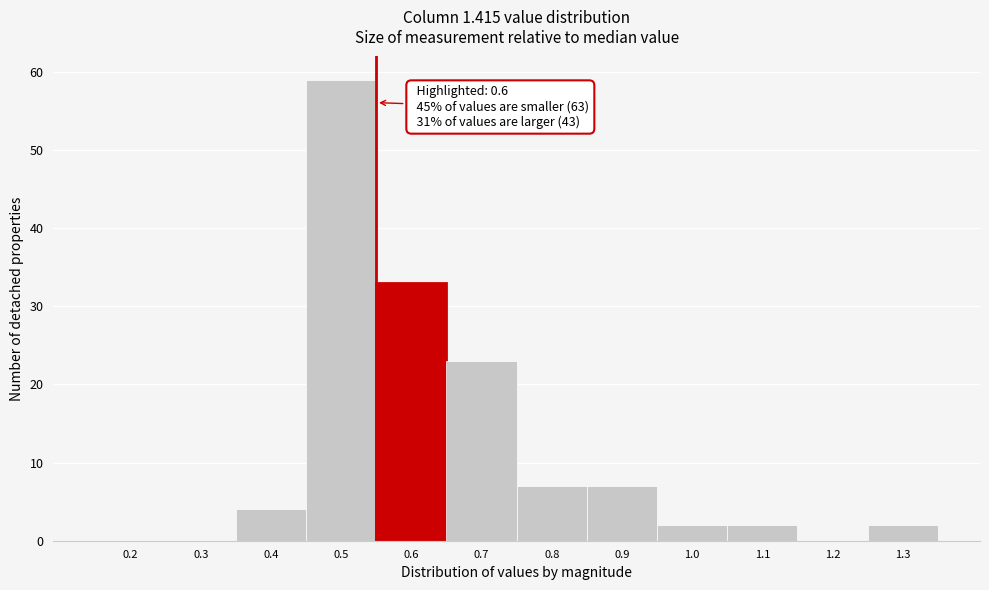

Reading left to right, transcribe all the data shown in this chart.

0.2=0	0.3=0	0.4=4	0.5=59	0.6=33	0.7=23	0.8=7	0.9=7	1.0=2	1.1=2	1.2=0	1.3=2